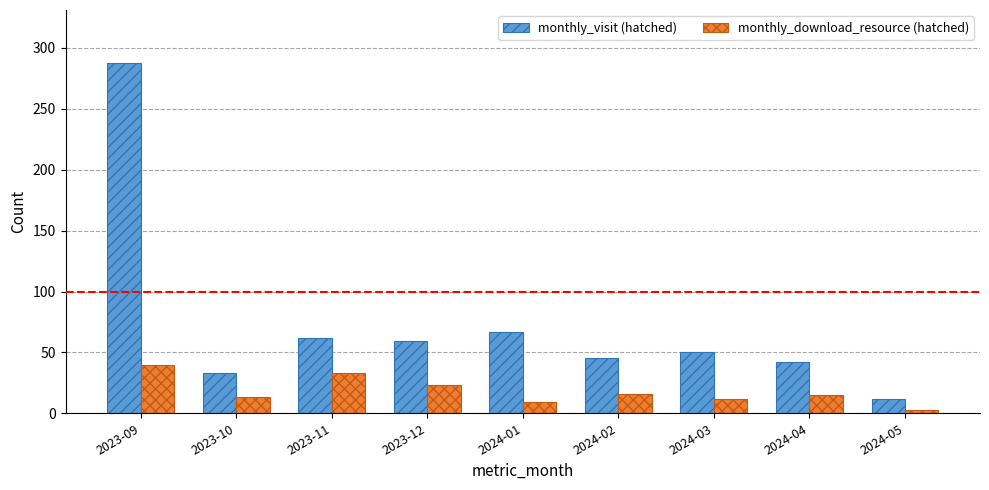

What is the difference between the maximum and minimum values in the monthly_download_resource (hatched) series?

37